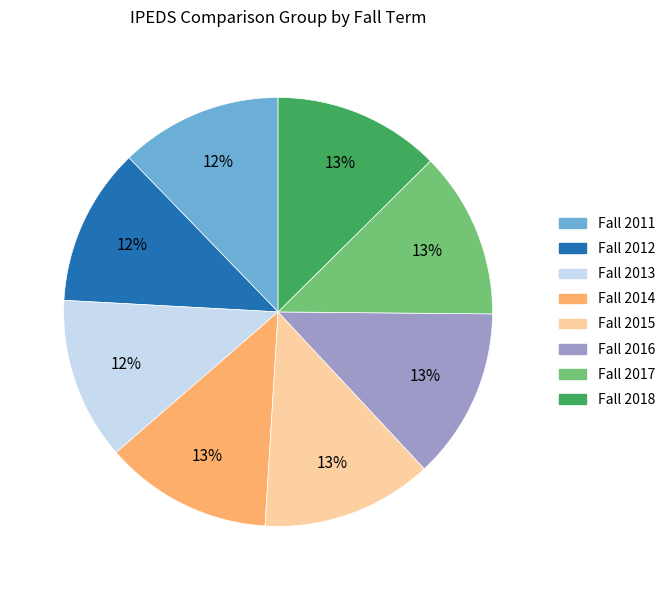

To the nearest percent, what is the average slice percentage?

12%